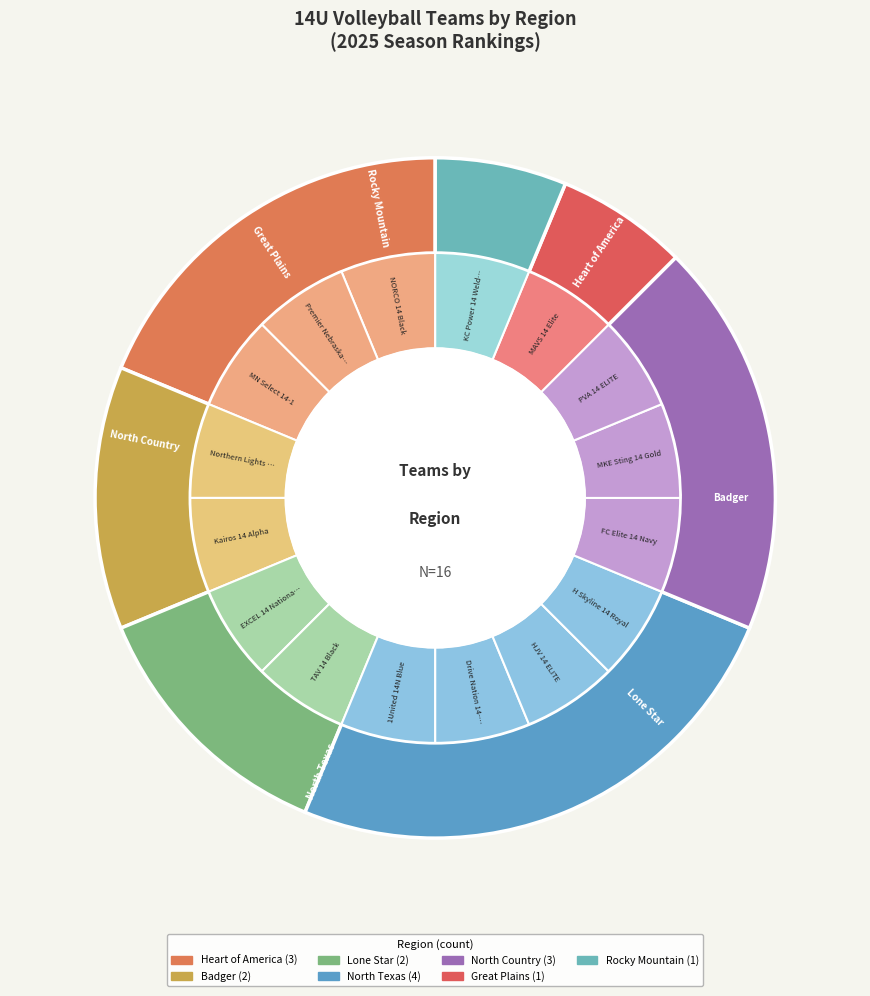

Is the sum of Rocky Mountain and North Texas (NT-1) greater than half?

No